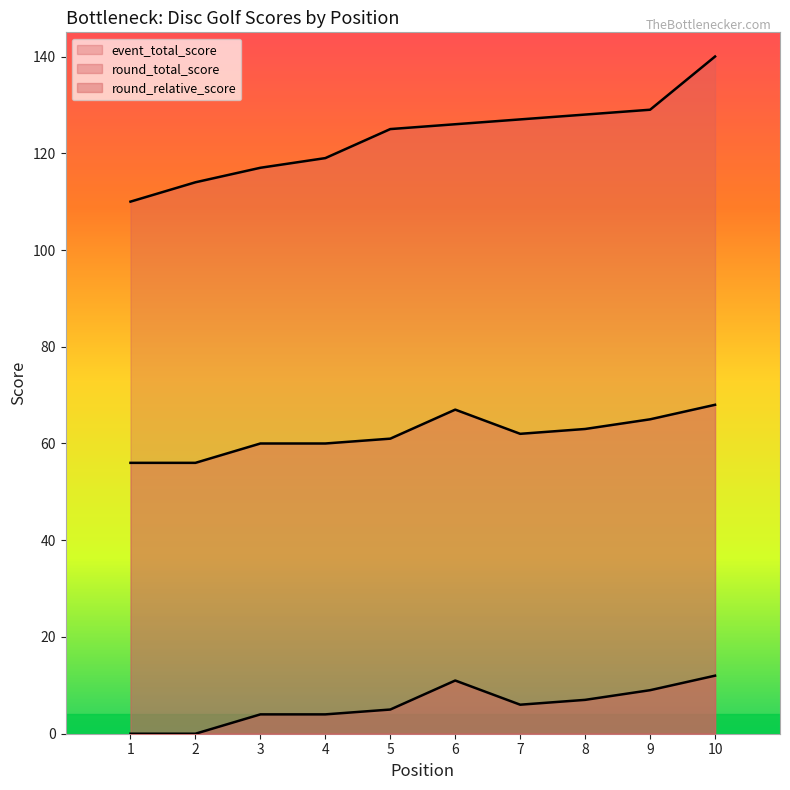

Which series changed the most between 5 and 7?

event_total_score